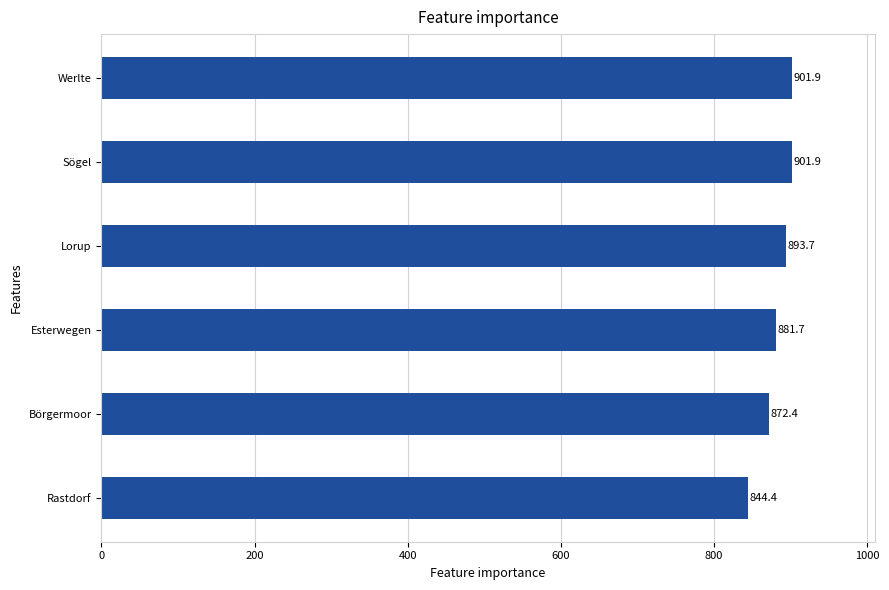

Count the number of data series in this chart.

1